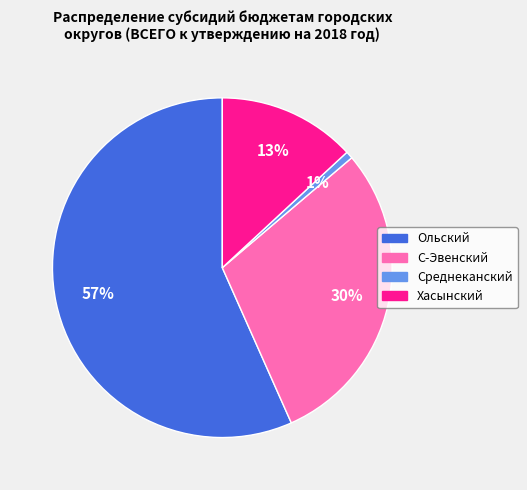

How many slices are in this pie chart?

4